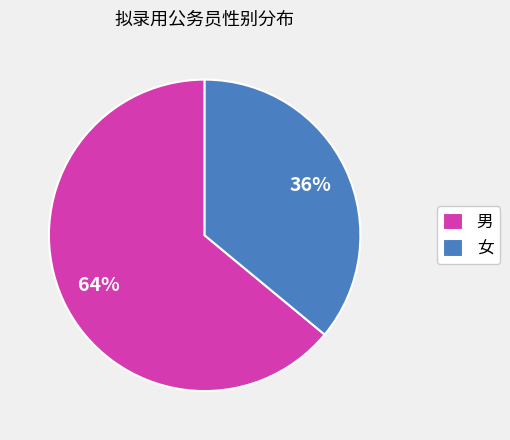

Approximately how many times larger is the value at 男 compared to 女?

1.8